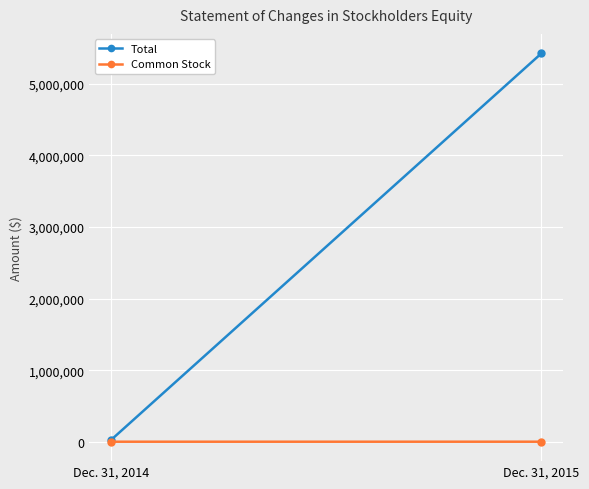

Reading right to left, extract all data points from this chart.

Total: Dec. 31, 2015=5426749	Dec. 31, 2014=23677
Common Stock: Dec. 31, 2015=450	Dec. 31, 2014=303